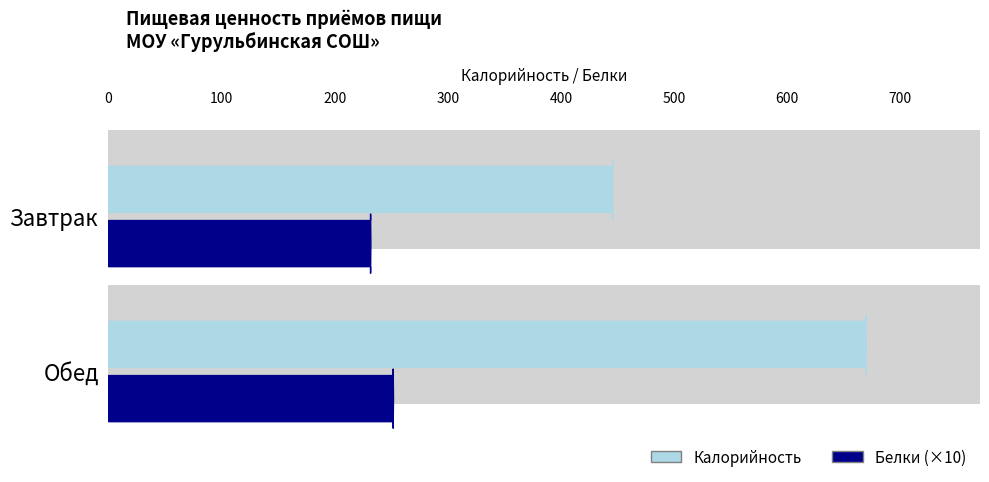

What is the smallest value displayed?

232